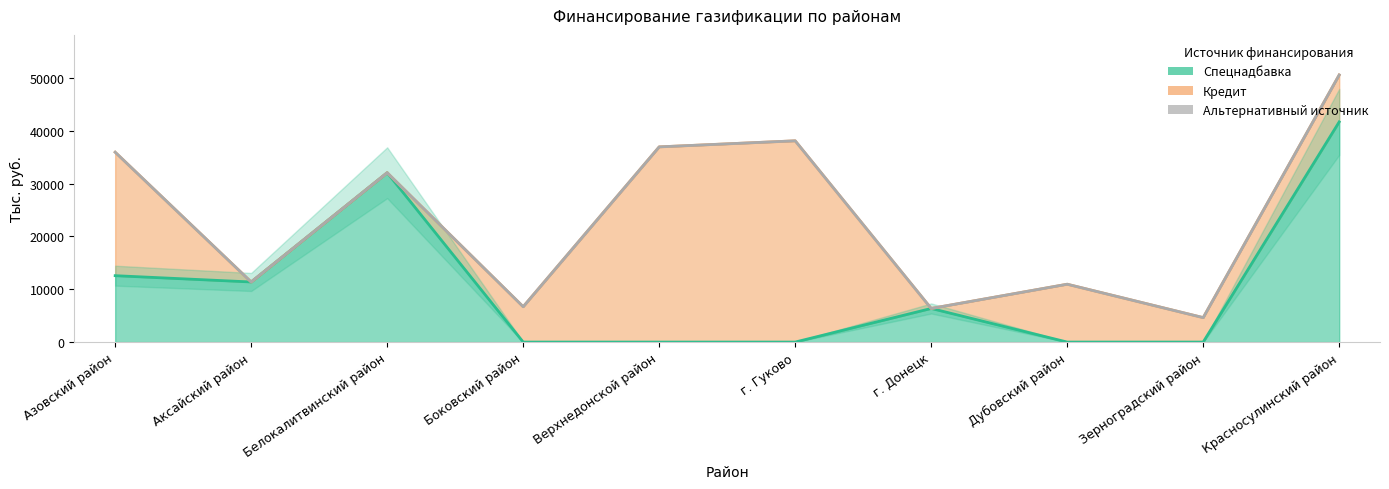

Which label corresponds to the smallest value in the chart?

Боковский район